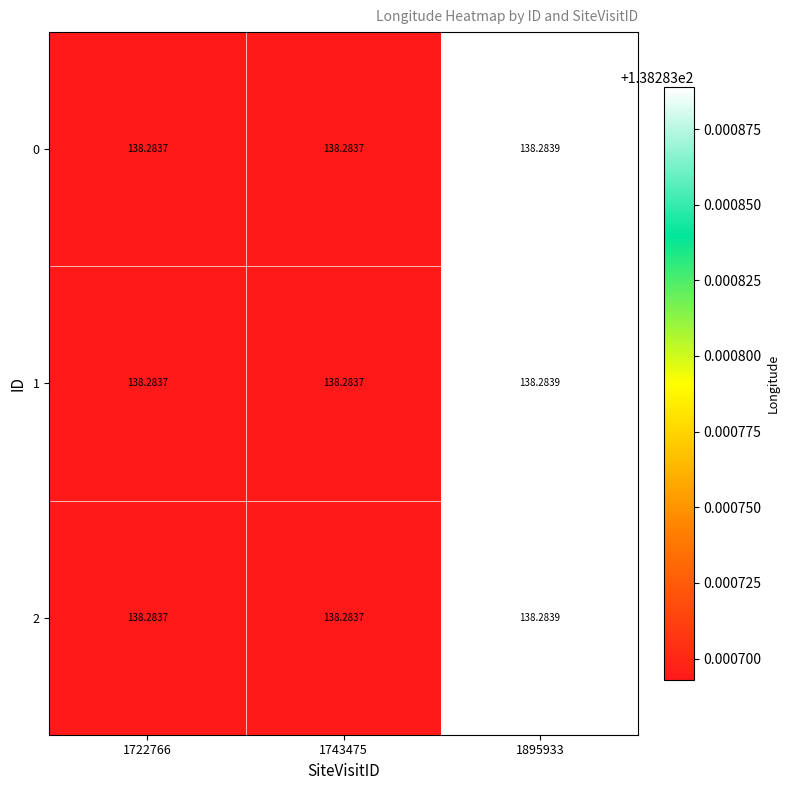

Is the value of 0 at 1895933 greater than the value of 1 at 1743475?

Yes